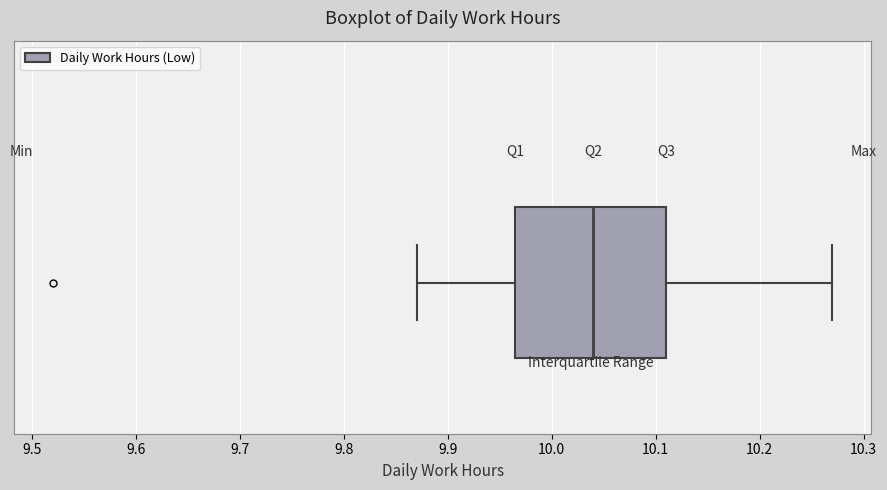

Transcribe this box plot: give where the median line is, the range the box spans, and where the two whiskers end, as read against the x-axis. The values are not printed on the chart, so give them approximately, as read against the axis.

median 10.04, box 9.97 to 10.11, whiskers 9.87 to 10.27